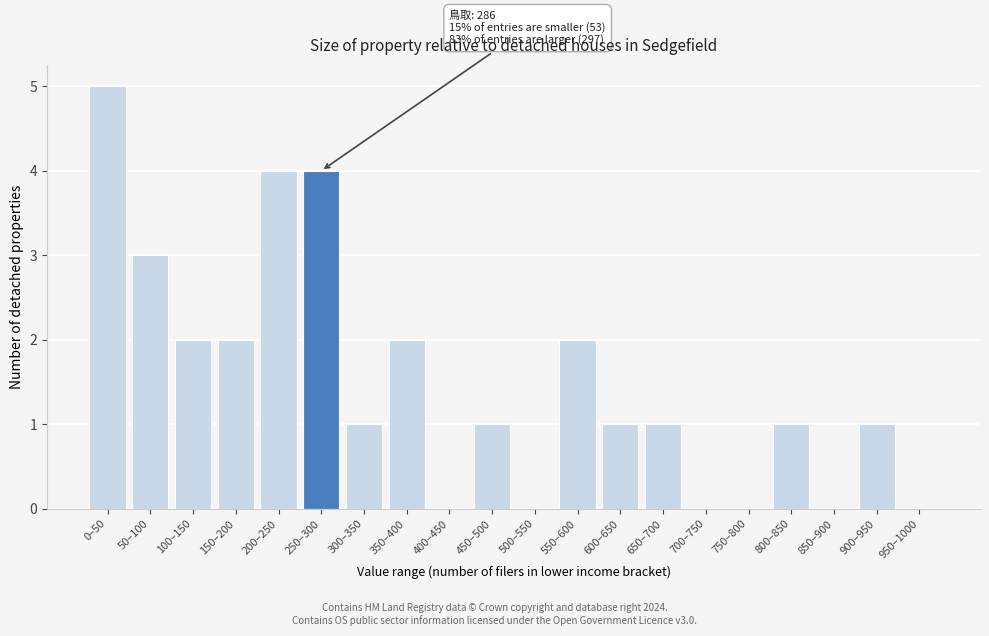

Reading left to right, extract all data points from this chart.

0–50=5	50–100=3	100–150=2	150–200=2	200–250=4	250–300=4	300–350=1	350–400=2	400–450=0	450–500=1	500–550=0	550–600=2	600–650=1	650–700=1	700–750=0	750–800=0	800–850=1	850–900=0	900–950=1	950–1000=0